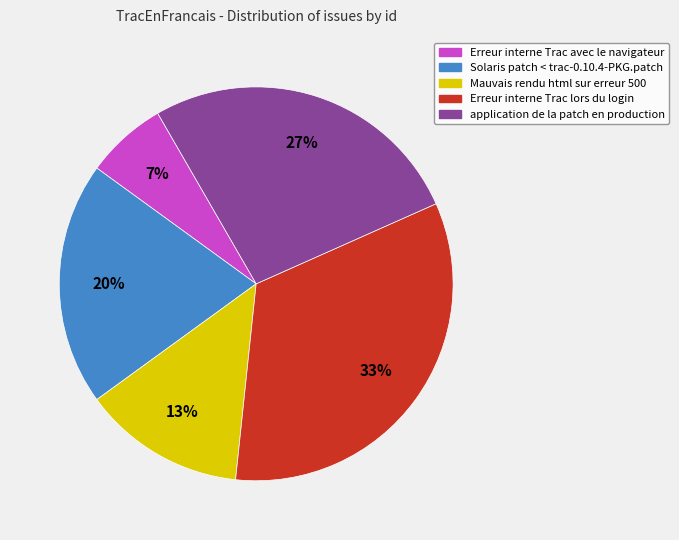

What percentage is the Solaris patch < trac-0.10.4-PKG.patch slice, to the nearest percent?

20%